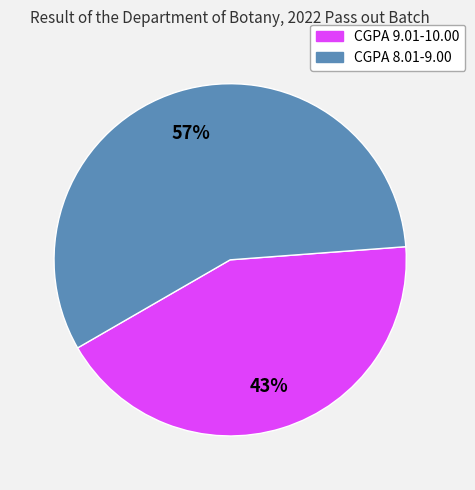

To the nearest percent, what is the average slice percentage?

50%